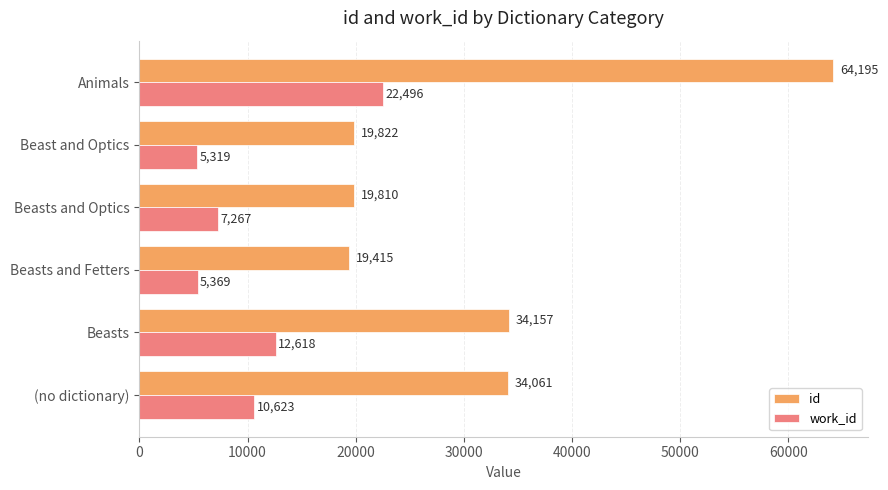

The work_id series shows 10623 at (no dictionary). True or false?

True